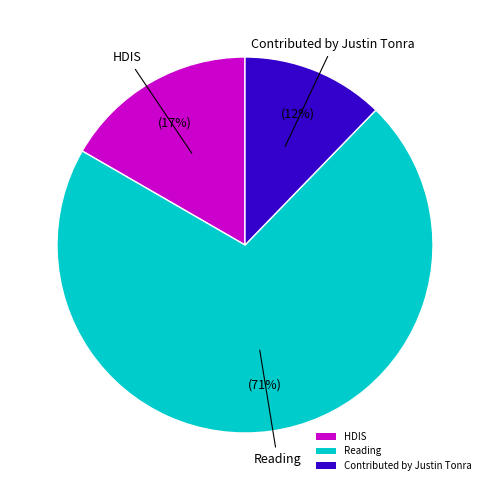

The Contributed by Justin Tonra slice represents 5% of the pie. True or false?

False